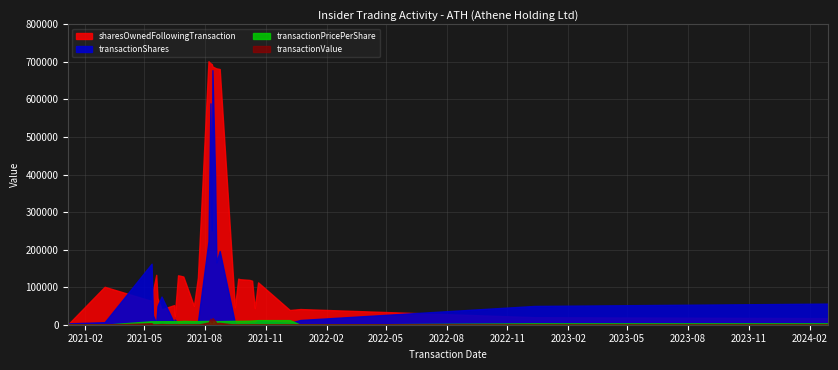

Between which two adjacent categories do sharesOwnedFollowingTransaction and transactionShares first intersect?

2021-03-02 and 2021-05-12